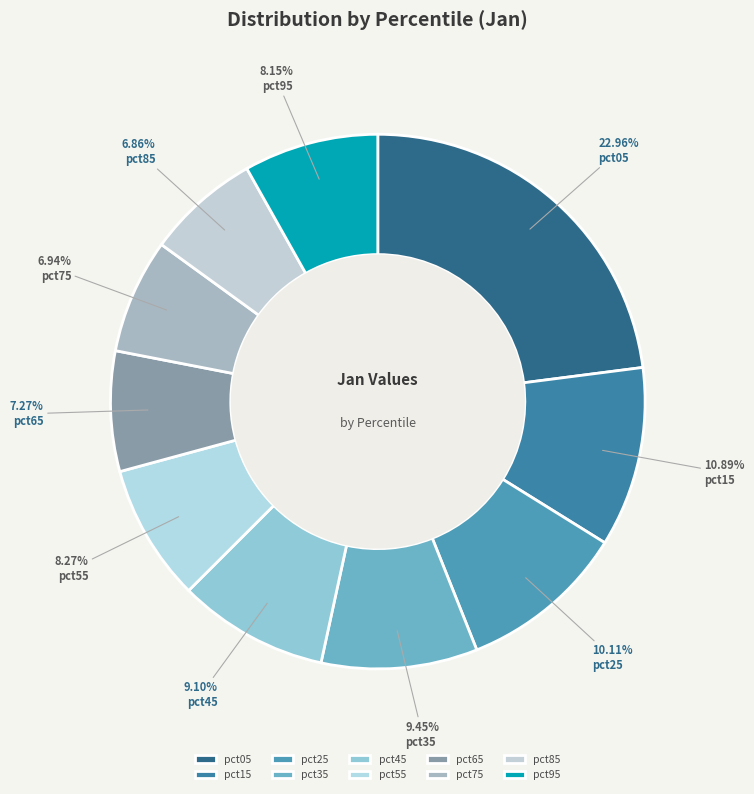

Is the sum of pct25 and pct45 greater than half?

No